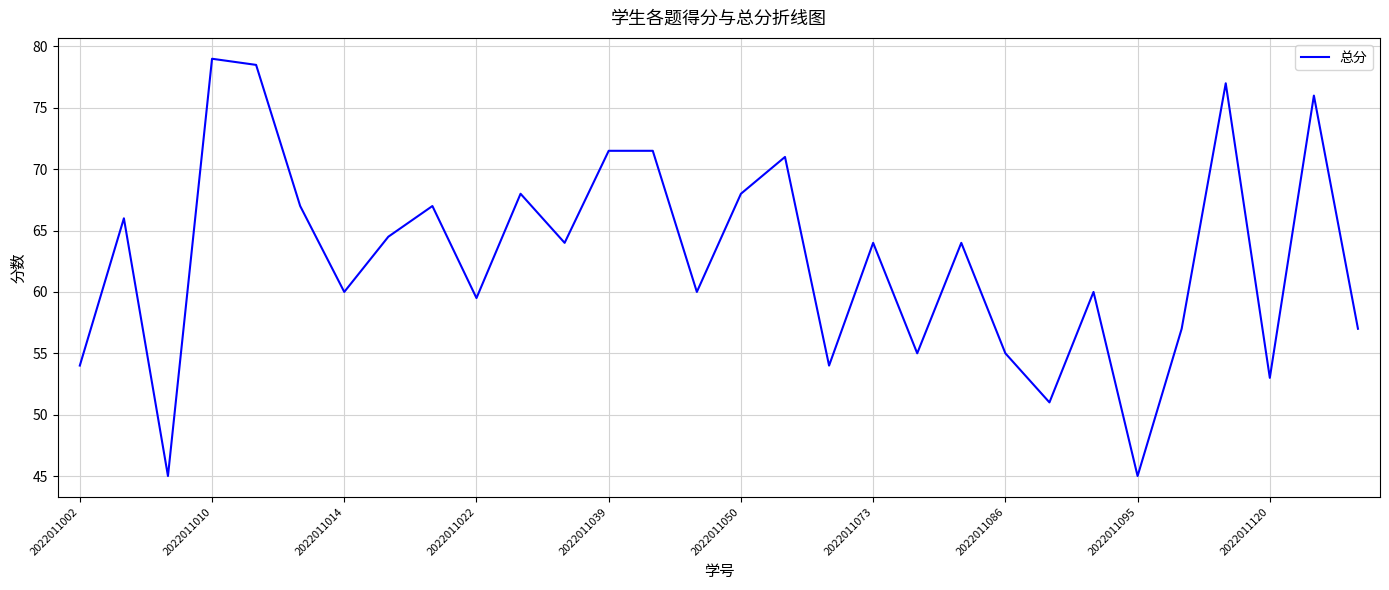

What is the minimum value shown in the chart?

45.0